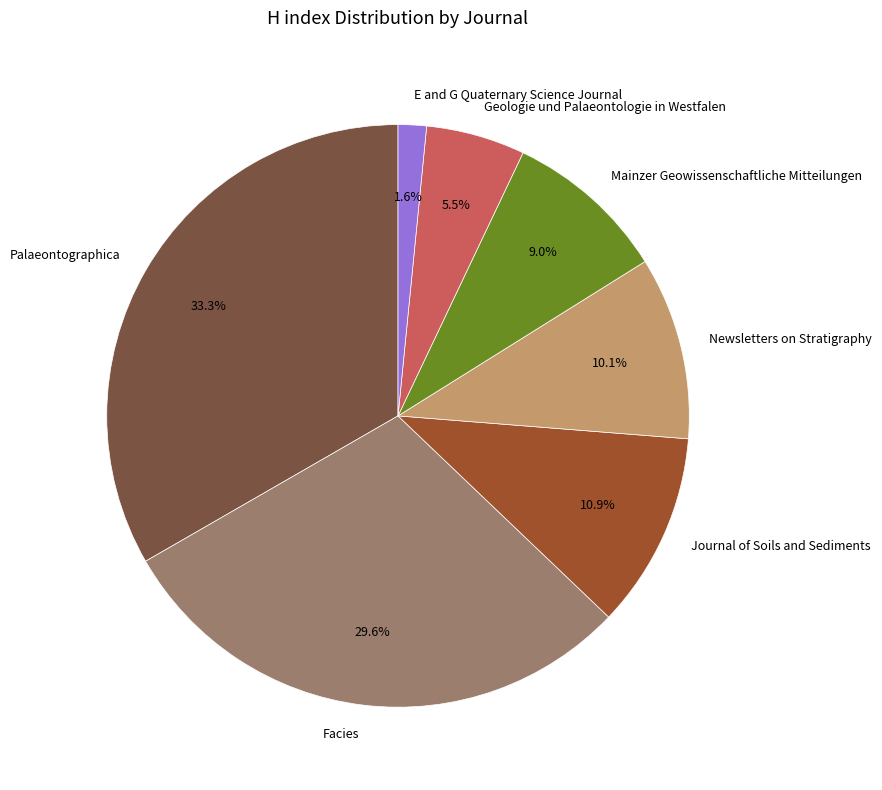

Approximately how many times larger is the value at E and G Quaternary Science Journal compared to Journal of Soils and Sediments?

0.1